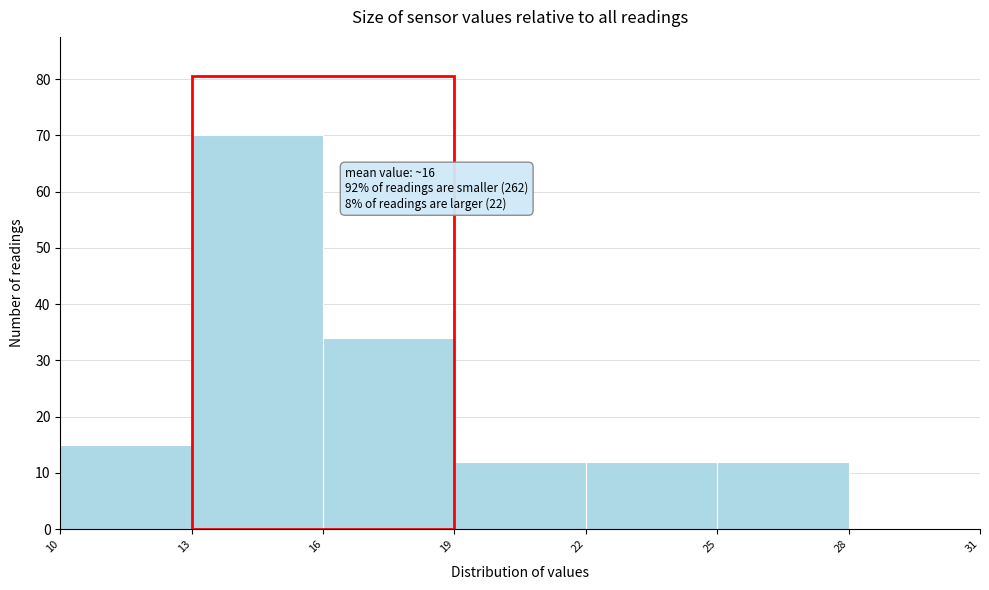

Which range on the x-axis has the tallest bar?

13 to 16